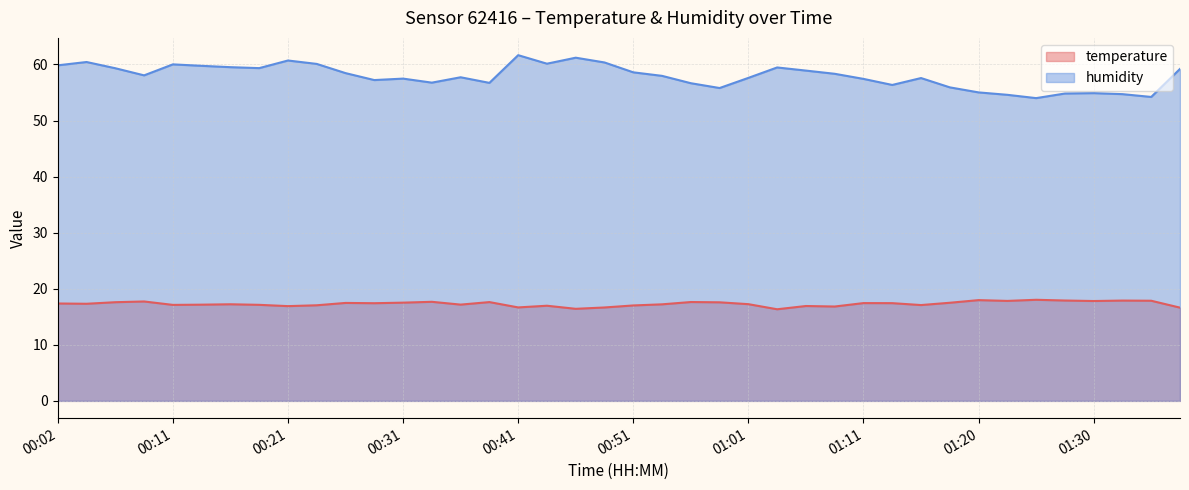

What is the minimum value shown in the chart?

16.3